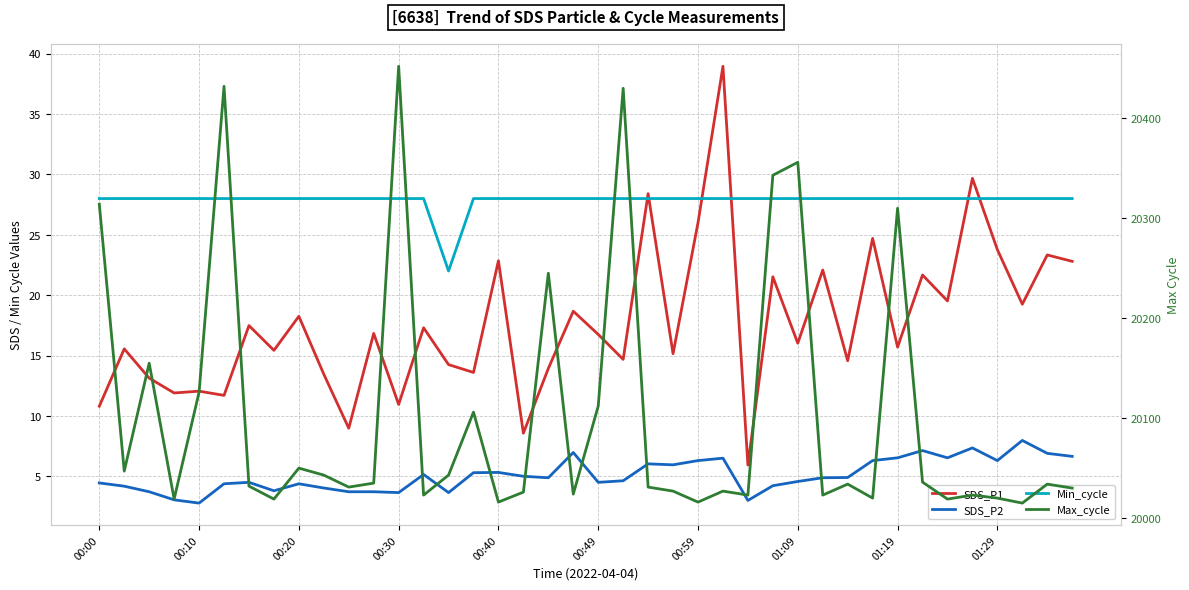

True or false: SDS_P1 and SDS_P2 cross at least once.

False